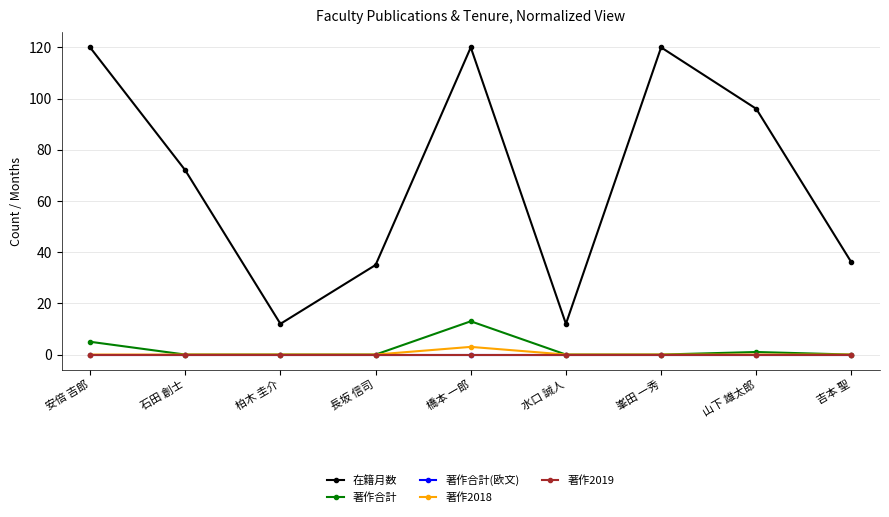

True or false: 著作合計(欧文) and 在籍月数 cross at least once.

False